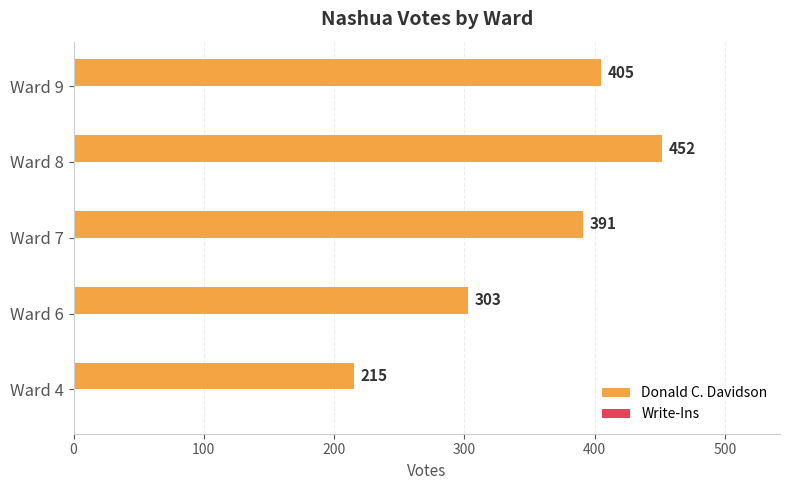

What is the average value?

353